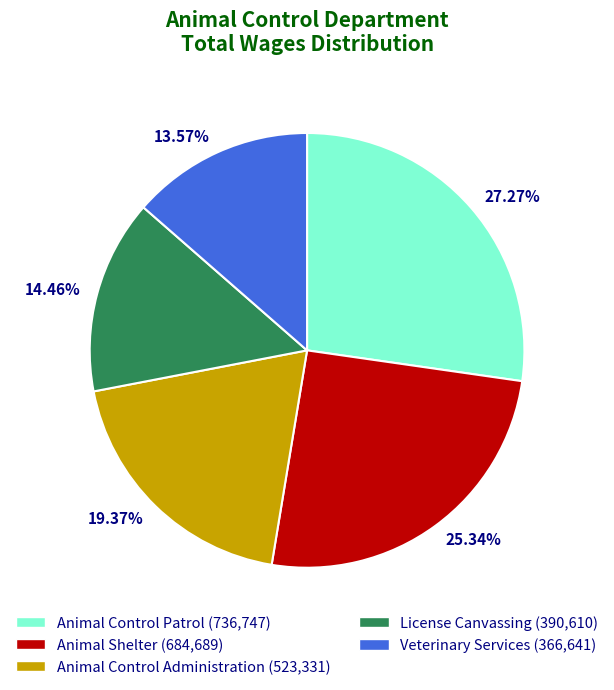

Is there any slice that represents more than half of the pie?

No